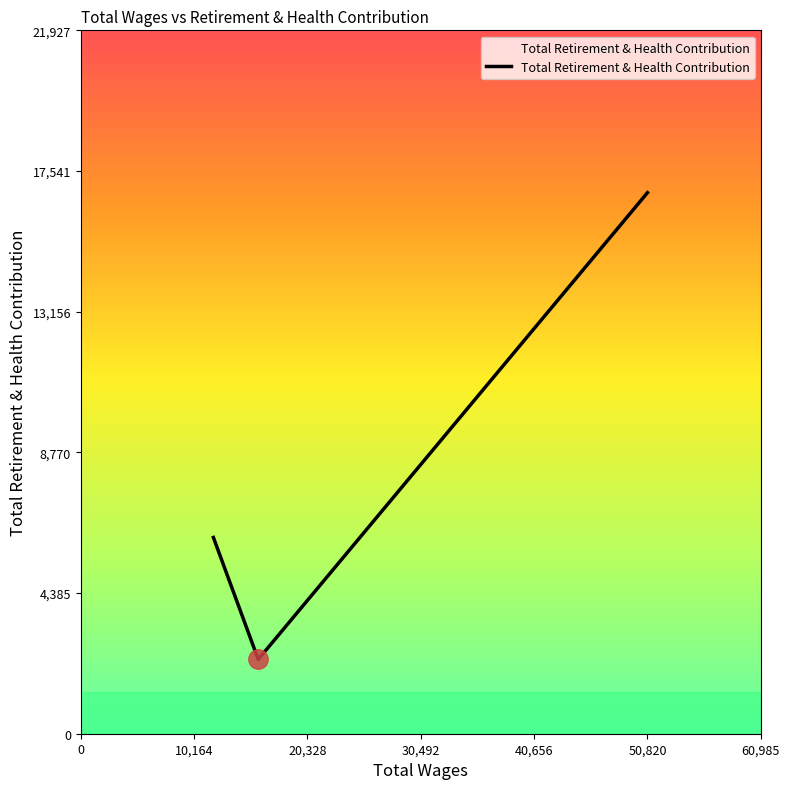

What is the minimum value shown in the chart?

2317